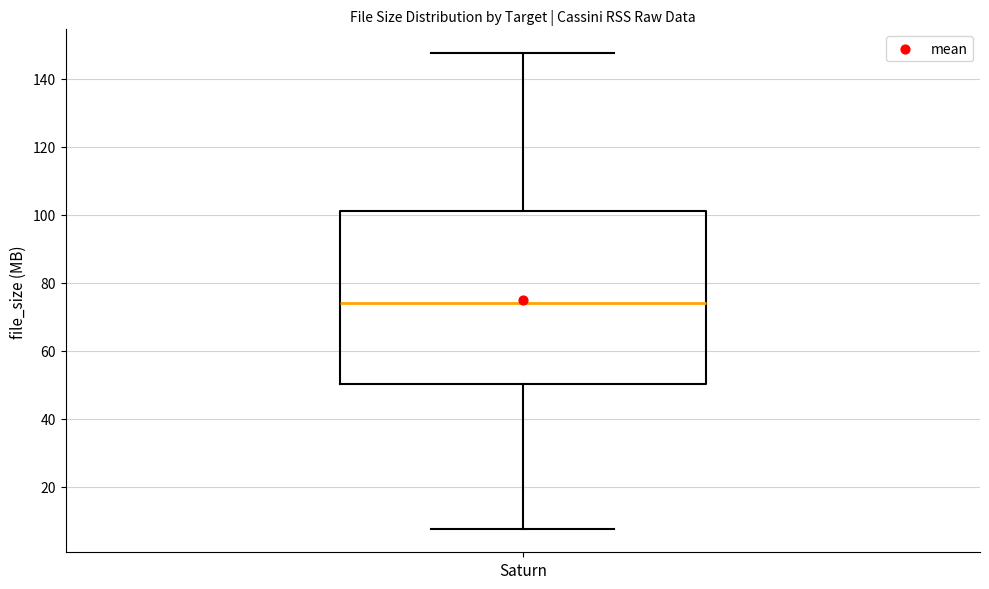

Where is the lower edge of the box for Saturn on the y-axis? The values are not printed on the chart, so give them approximately, as read against the axis.

50